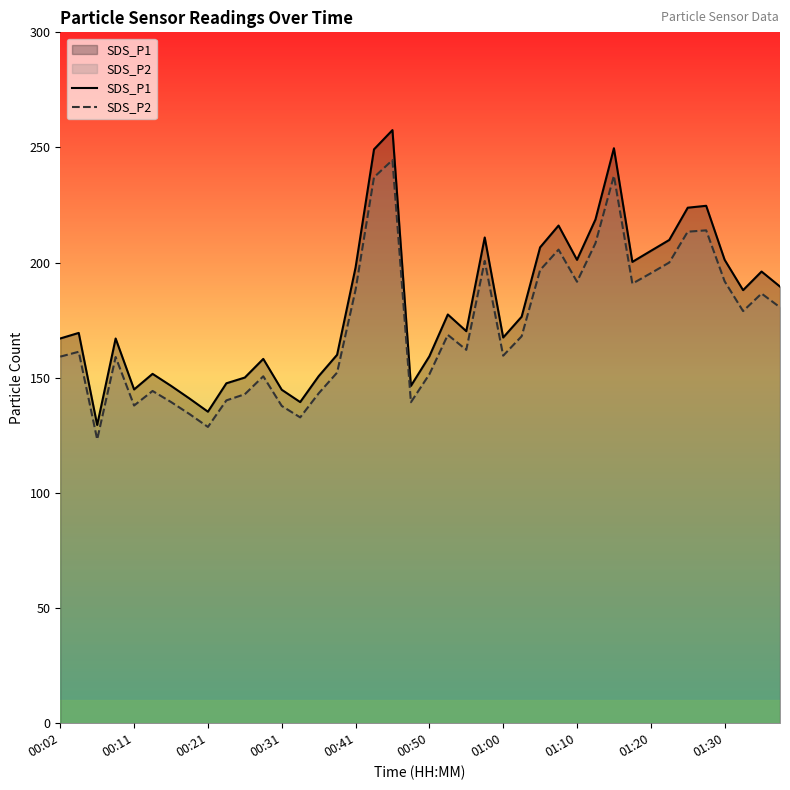

Is the value of SDS_P1 at 13 greater than the value of SDS_P2 at 33?

No